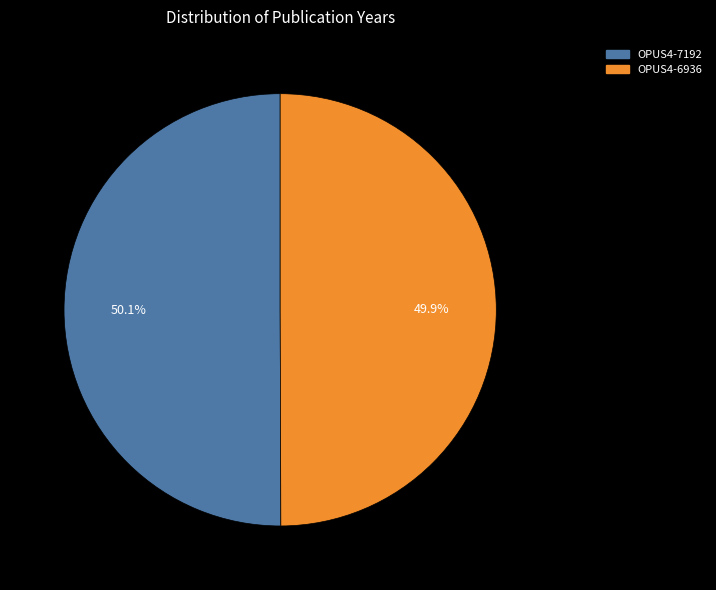

To the nearest percent, what portion does OPUS4-7192 represent?

50%